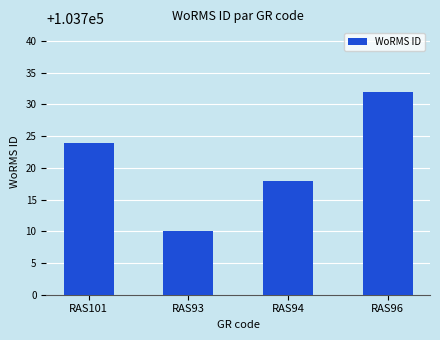

Rank the categories by value from highest to lowest.

RAS96, RAS101, RAS94, RAS93